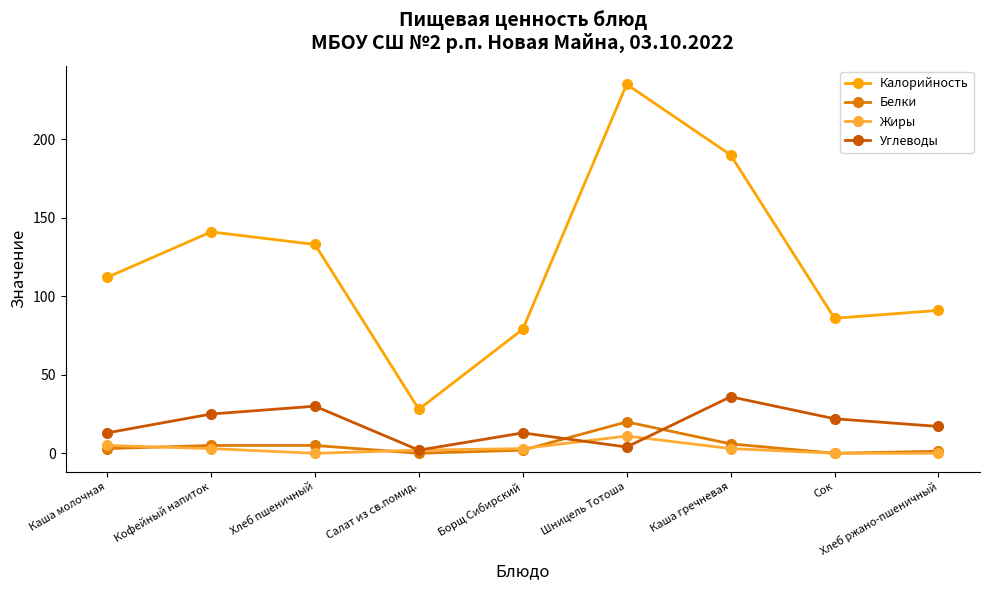

What is the label of the 8th point from the left?

Сок